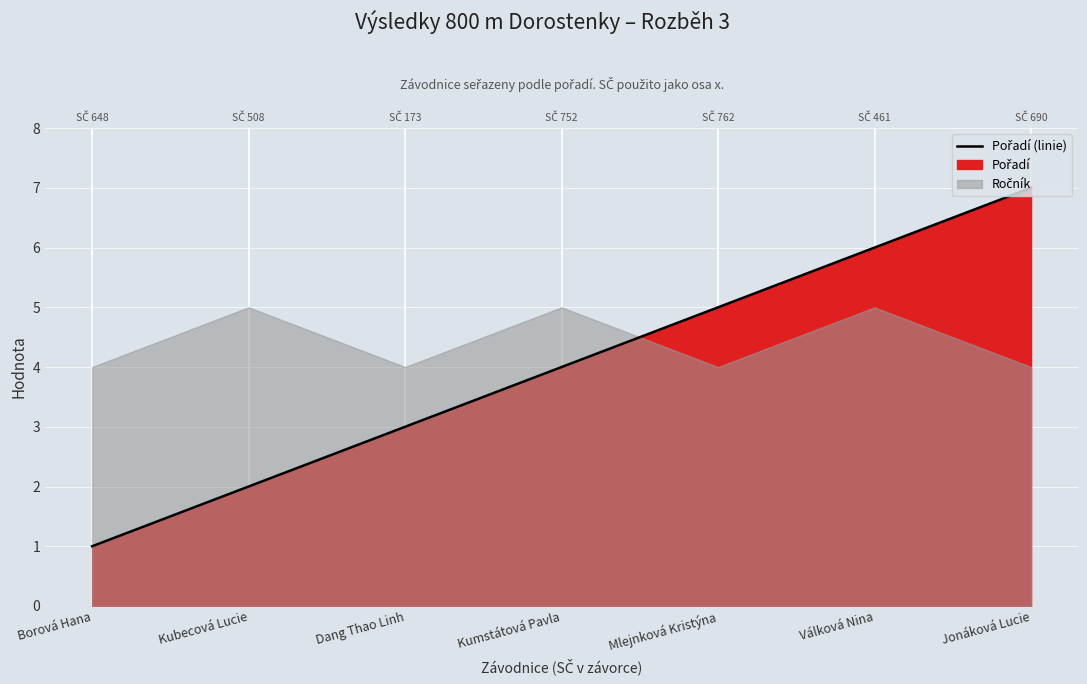

Rank the categories by value from highest to lowest.

Jonáková Lucie, Válková Nina, Mlejnková Kristýna, Kumstátová Pavla, Dang Thao Linh, Kubecová Lucie, Borová Hana